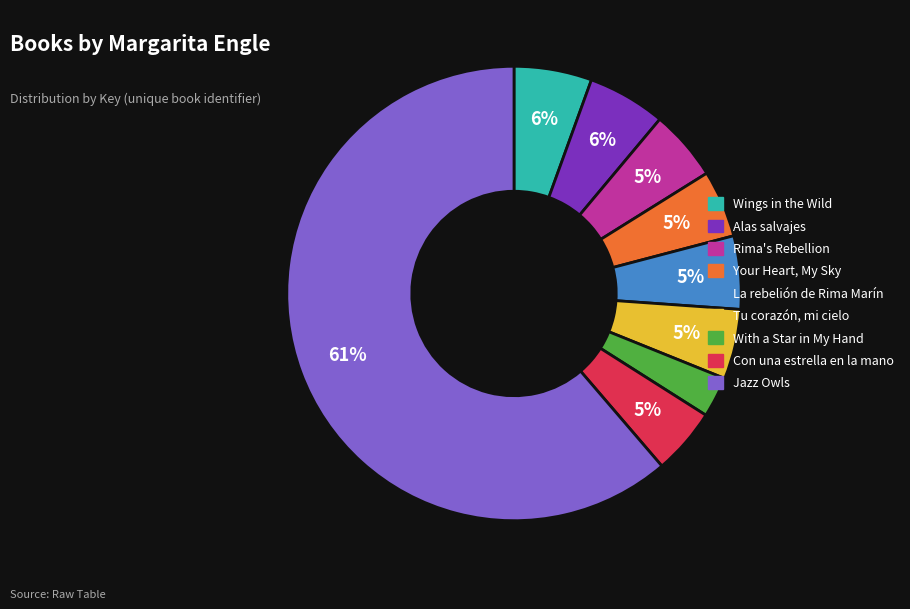

Is there a majority slice in this chart?

Yes